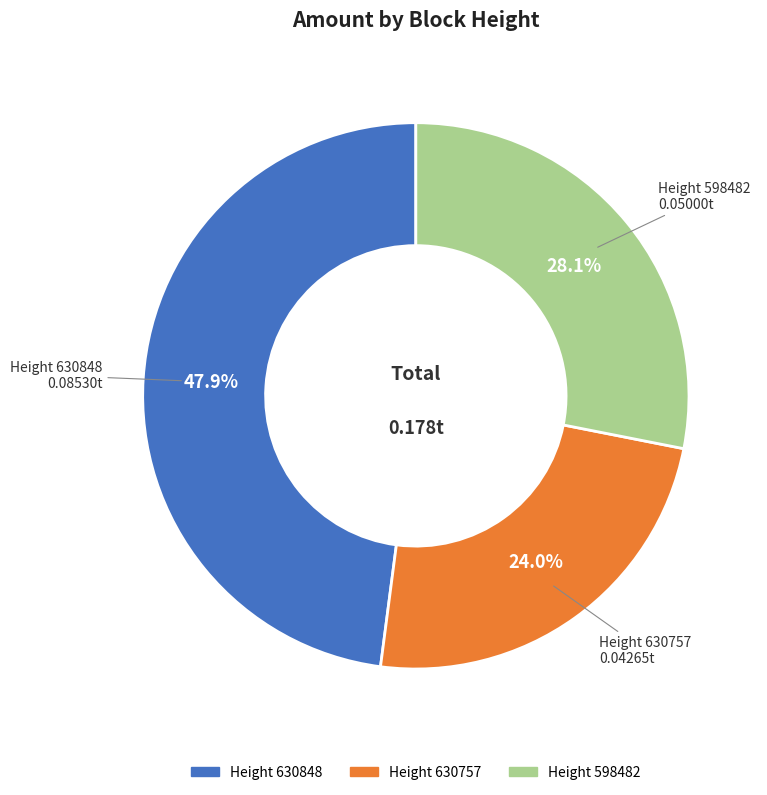

Does any single category account for the majority?

No